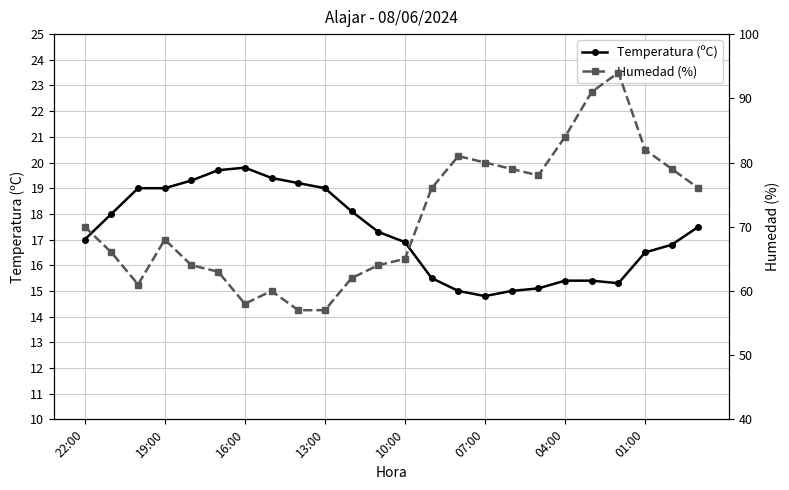

True or false: Temperatura (ºC) has more than 0 points higher than both neighbors.

True